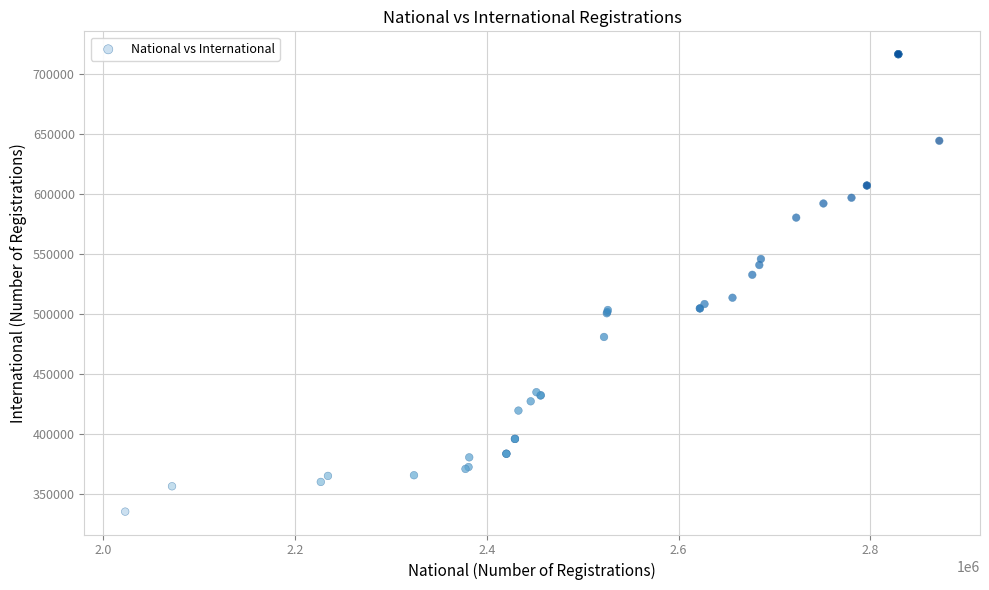

What Y value in the scatter plot is closest to 525945?

532717